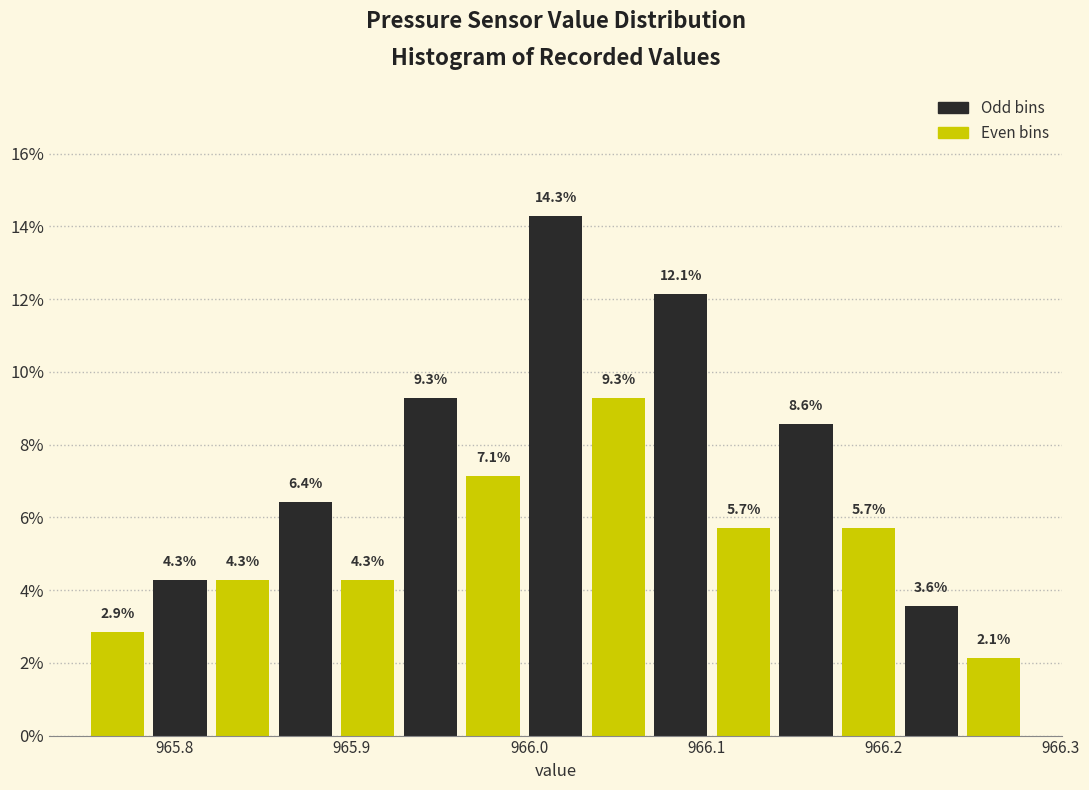

Read against the x-axis, roughly where is the centre of the tallest bar?

966.02